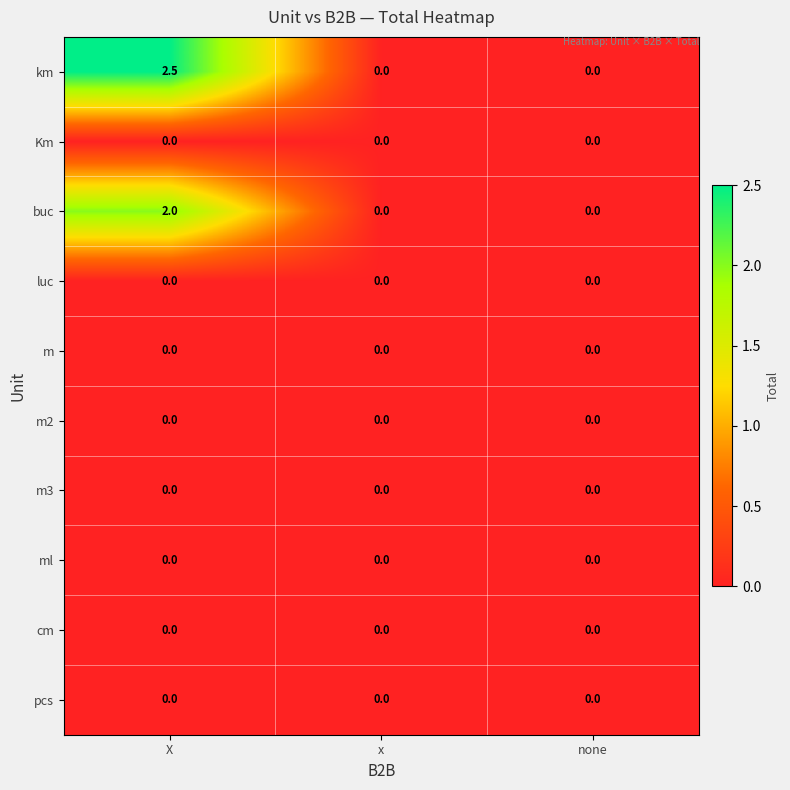

At which category is the sum across all series the highest?

X